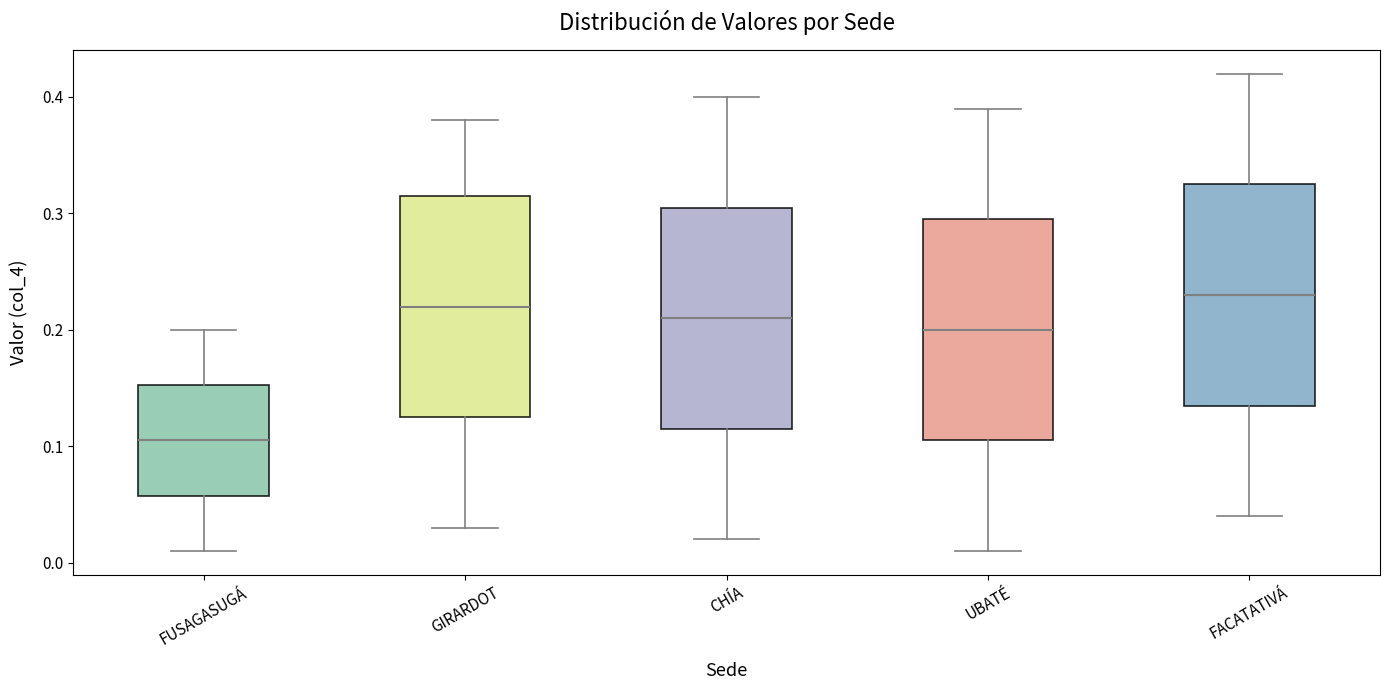

Reading left to right, transcribe this box plot: for each box, give where its median line is, the range the box spans, and where its two whiskers end, as read against the y-axis. The values are not printed on the chart, so give them approximately, as read against the axis.

FUSAGASUGÁ: median 0.11, box 0.06 to 0.15, whiskers 0.01 to 0.20
GIRARDOT: median 0.22, box 0.13 to 0.32, whiskers 0.03 to 0.38
CHÍA: median 0.21, box 0.12 to 0.31, whiskers 0.02 to 0.40
UBATÉ: median 0.20, box 0.11 to 0.30, whiskers 0.01 to 0.39
FACATATIVÁ: median 0.23, box 0.14 to 0.33, whiskers 0.04 to 0.42